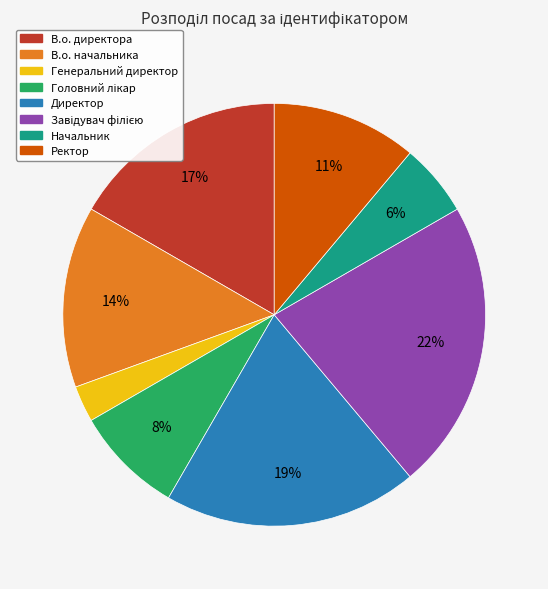

To the nearest percent, what is the average slice percentage?

12%